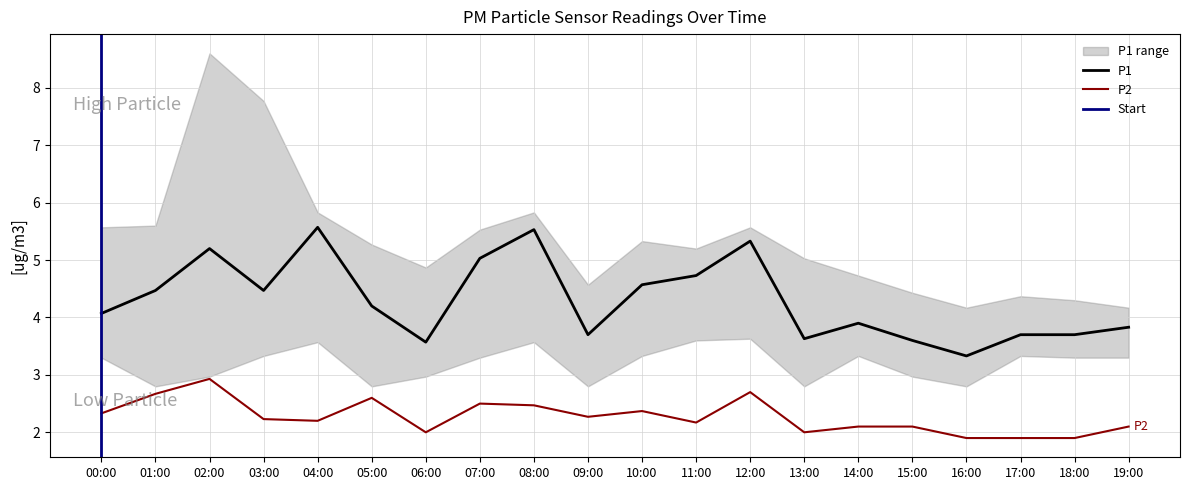

Rank the series at 11:00 from lowest to highest value.

P2, P1